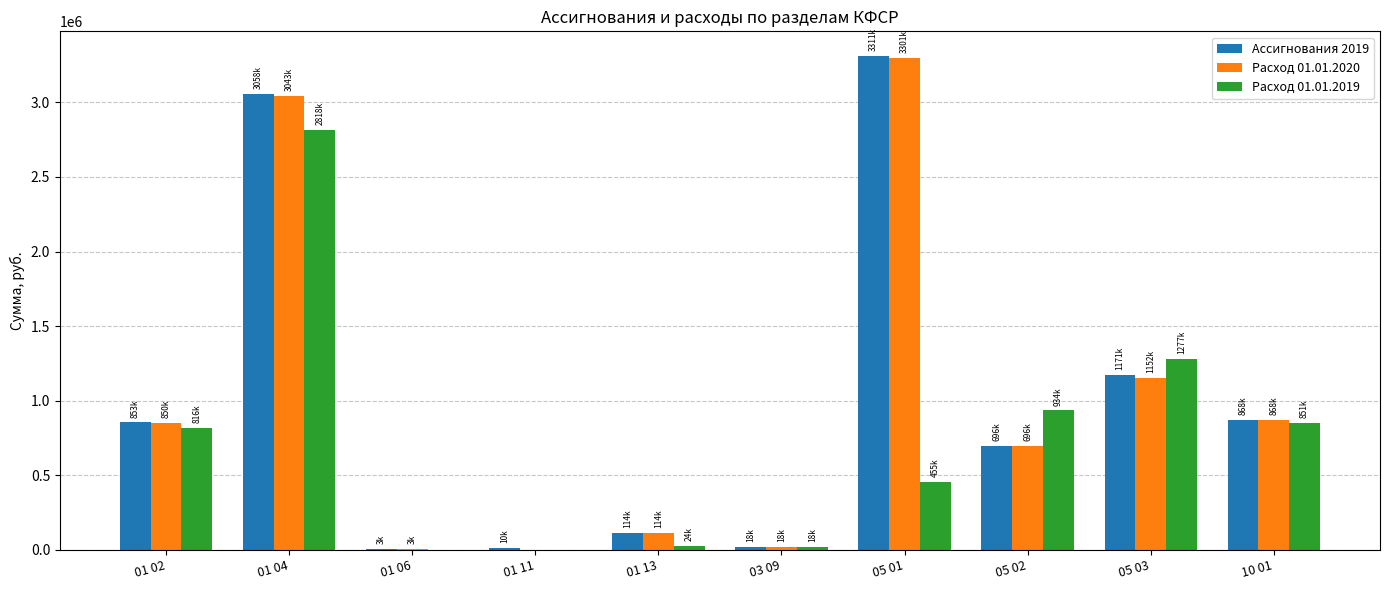

What is the sum of the Ассигнования 2019 values at 05 02 and 01 02?

1549554.3